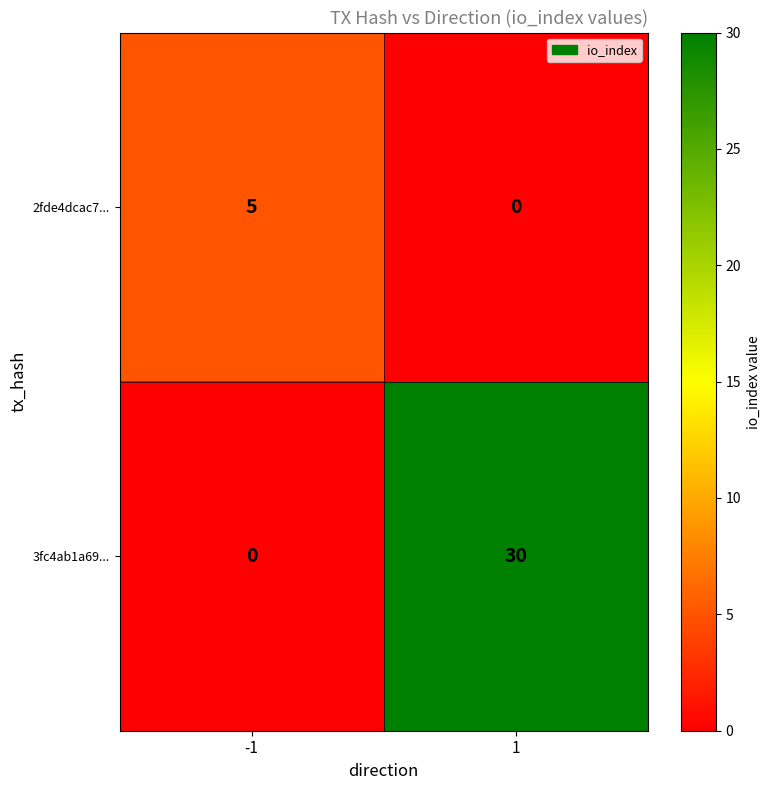

Rank the series at -1 from highest to lowest value.

2fde4dcac7..., 3fc4ab1a69...